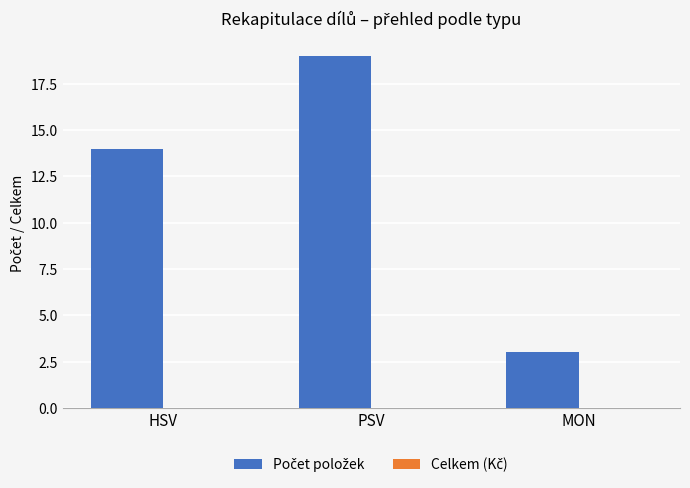

What is the difference between the maximum and second lowest values?

5